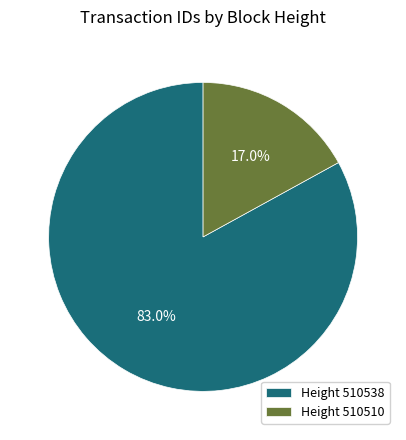

Does Height 510510 account for over 50% of the chart?

No